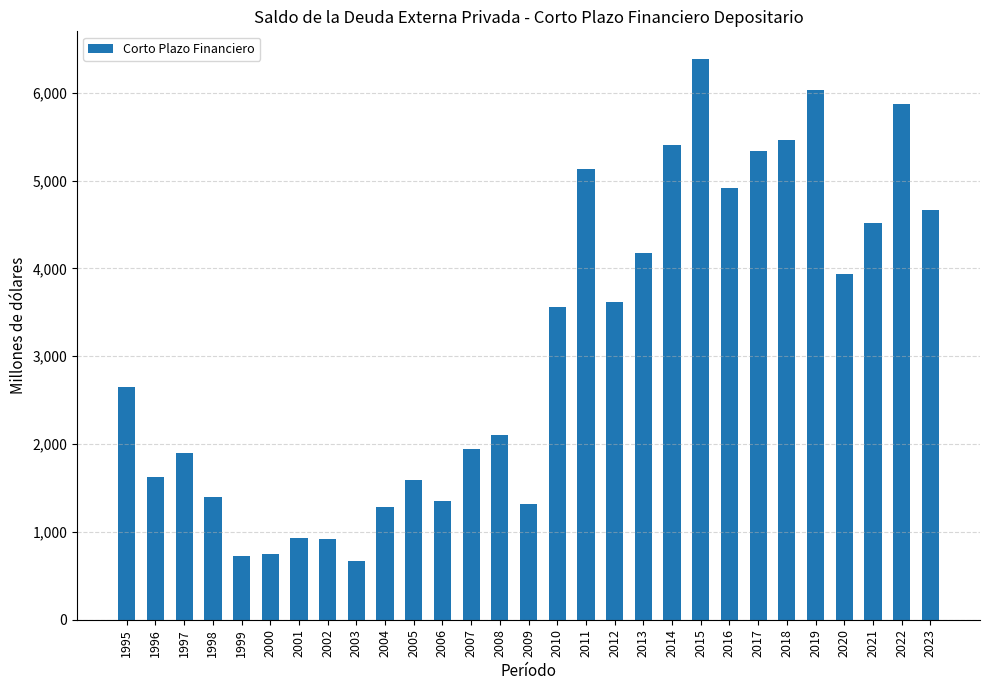

What is the approximate value at 2011?

5130.3